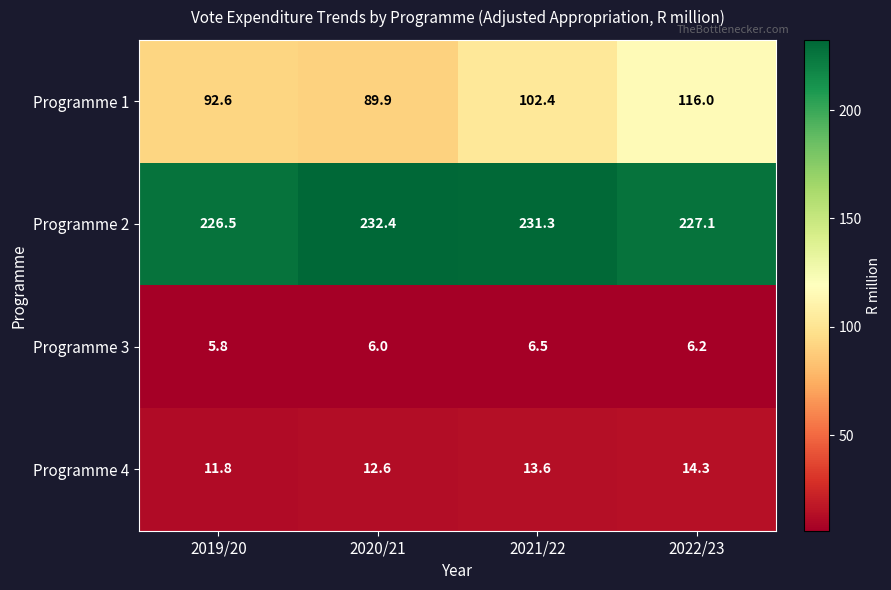

At which label is Programme 3 closest to 6?

2020/21